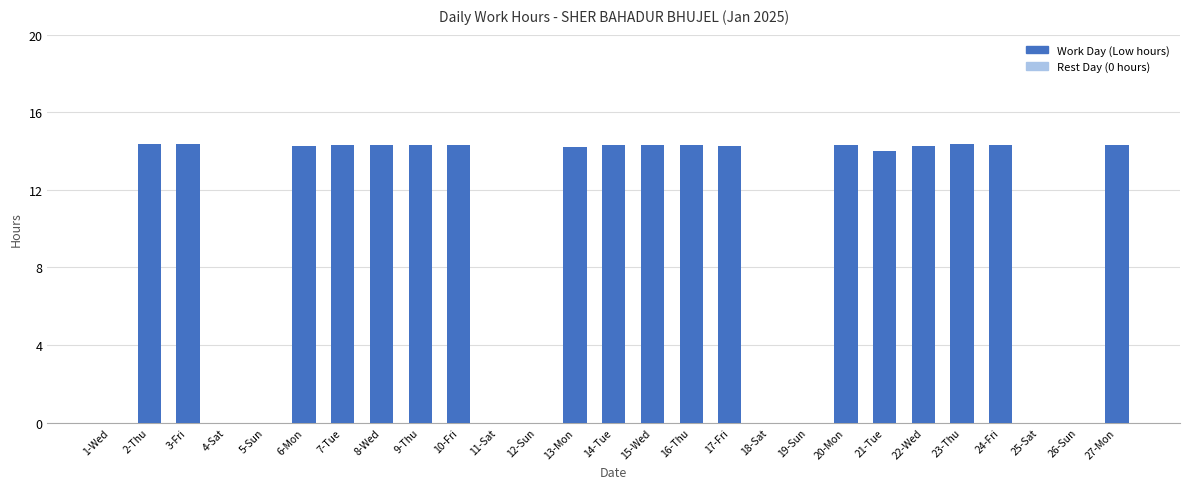

Where does the data first go above 14?

2-Thu